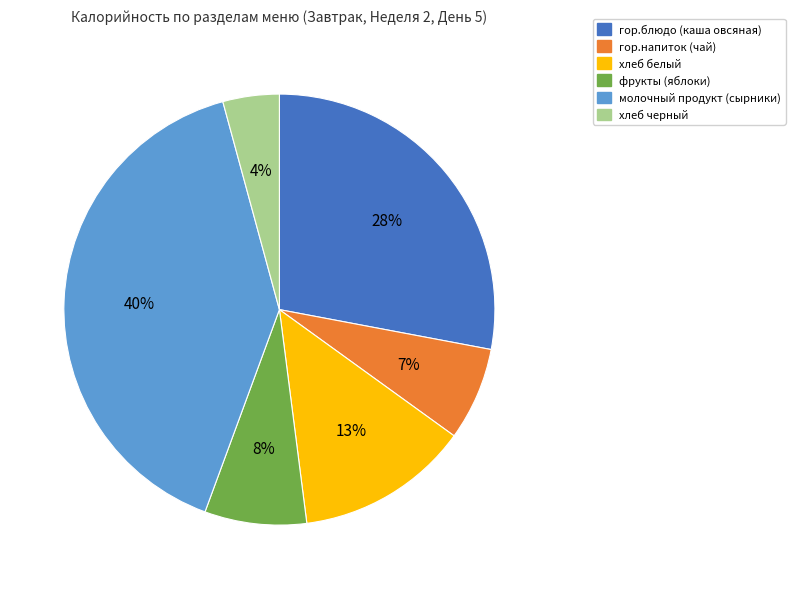

Between гор.напиток (чай) and фрукты (яблоки), which is larger?

фрукты (яблоки)